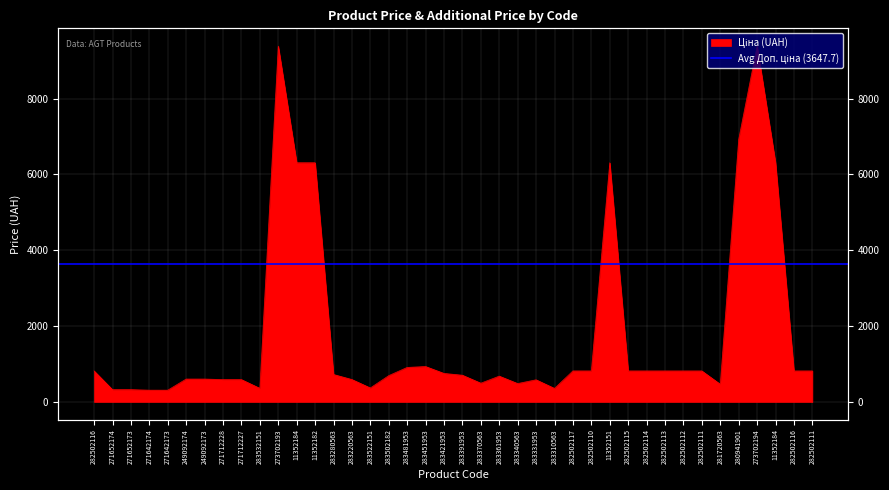

What is the value of the 25th point from the left?

584.4